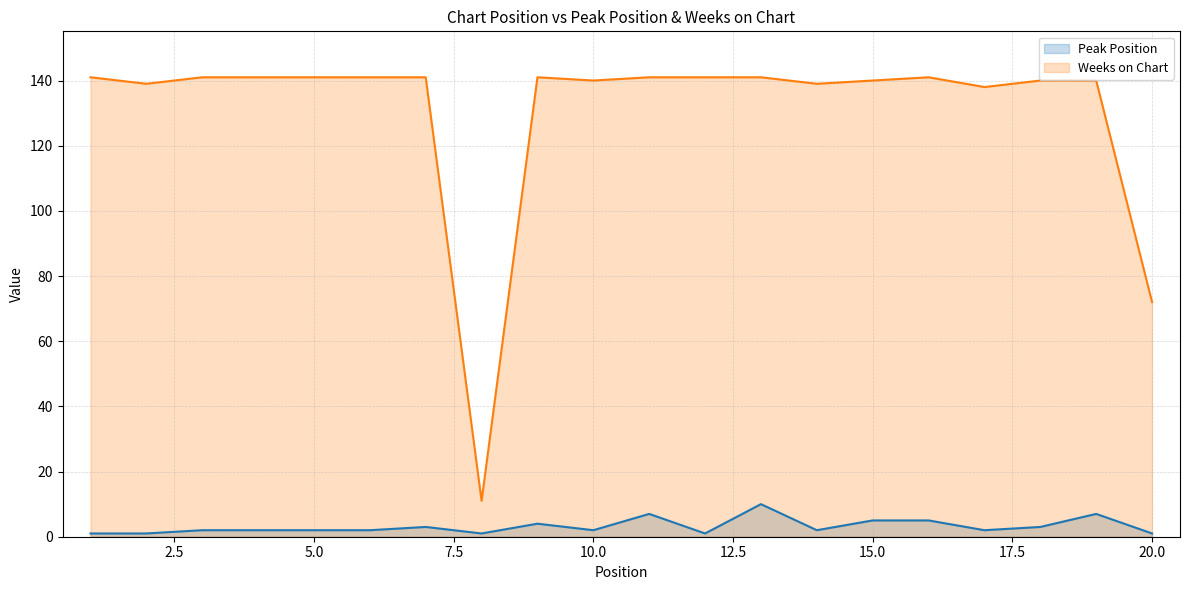

Which category has the lowest value in the Peak Position series?

1